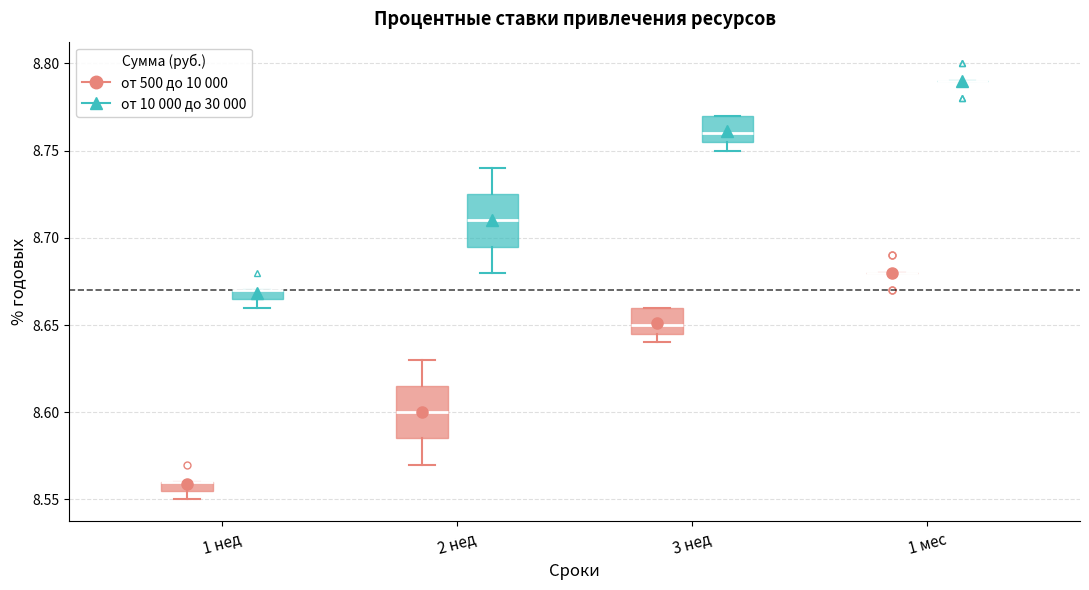

Where is the lower edge of the box for 1 нед (от 10 000 до 30 000) on the y-axis? The values are not printed on the chart, so give them approximately, as read against the axis.

8.665